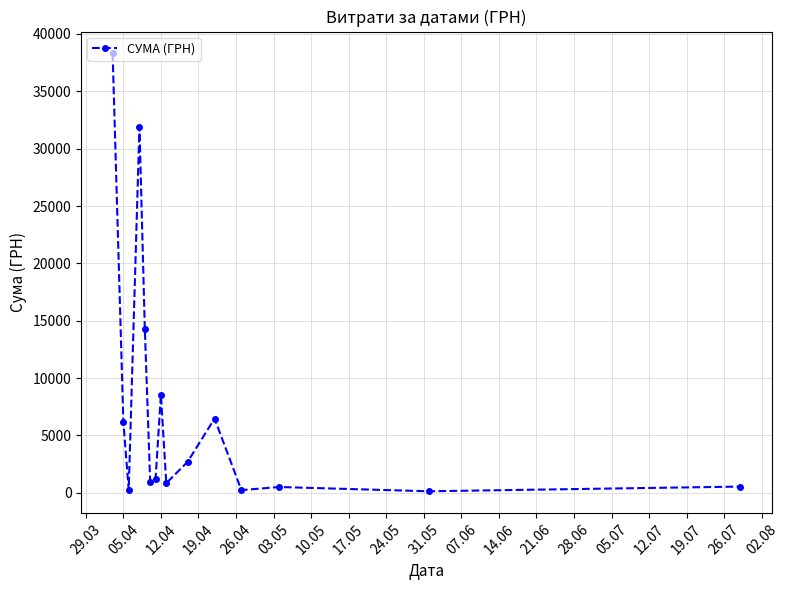

True or false: there are more than 1 points higher than both neighbors.

True